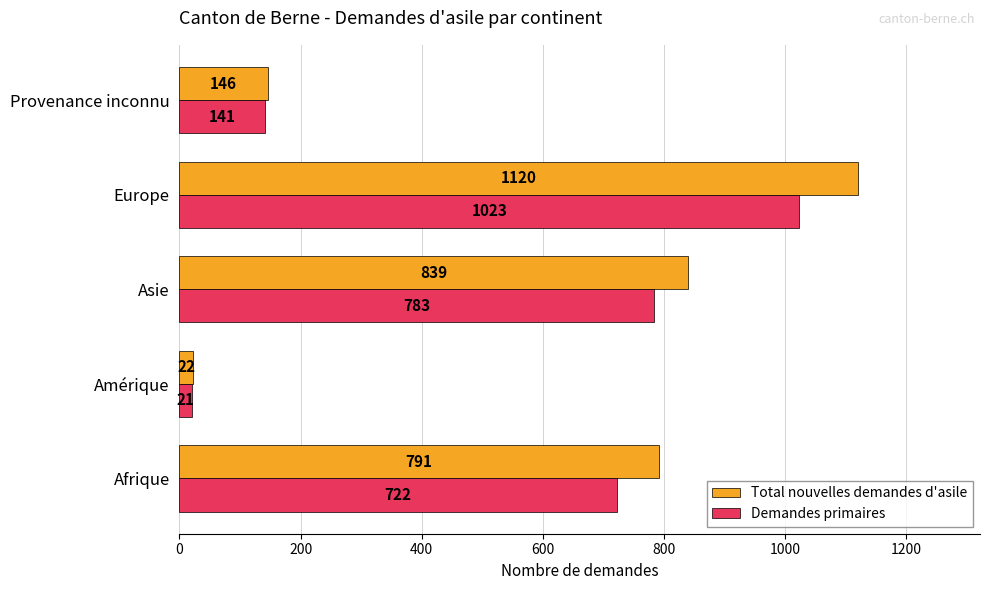

Read the Total nouvelles demandes d'asile value at Europe, to the nearest 100.

1100